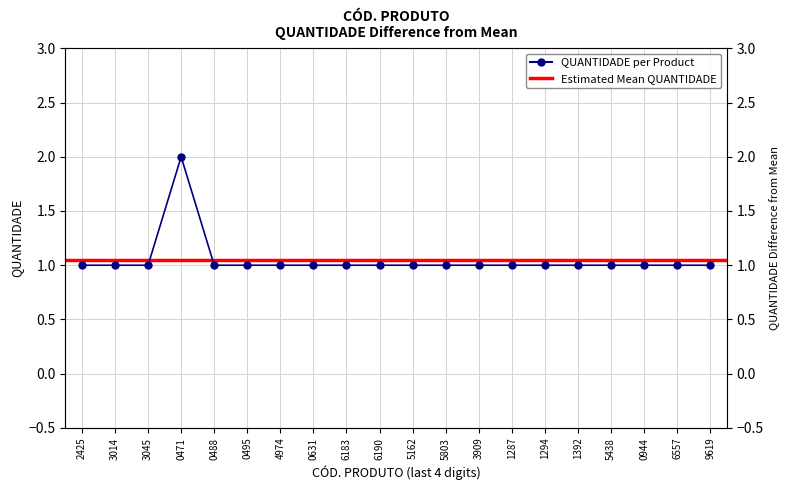

Reading left to right, extract all data points from this chart.

1	1	1	2	1	1	1	1	1	1	1	1	1	1	1	1	1	1	1	1